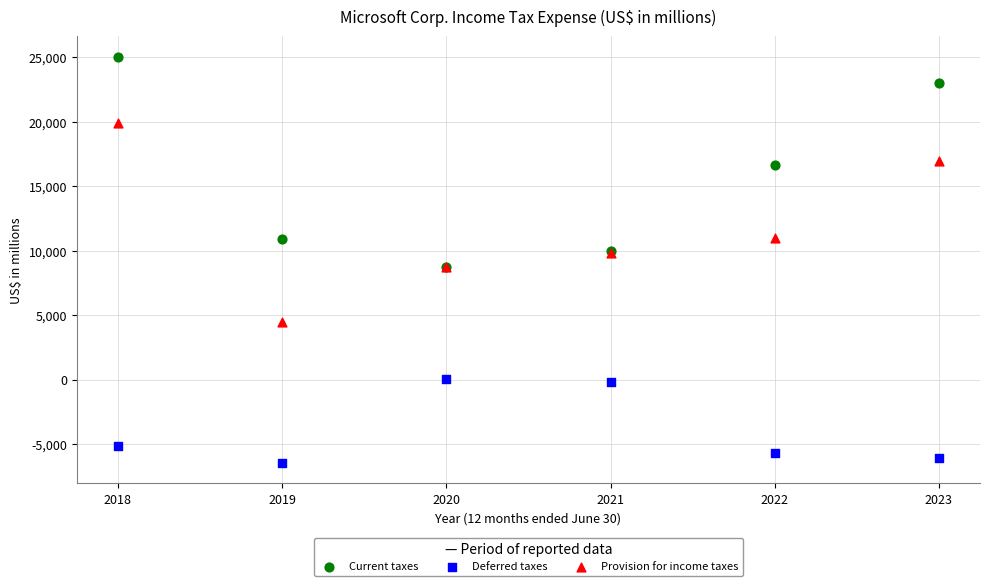

In the Deferred taxes series, what Y value is closest to -3226?

-5143